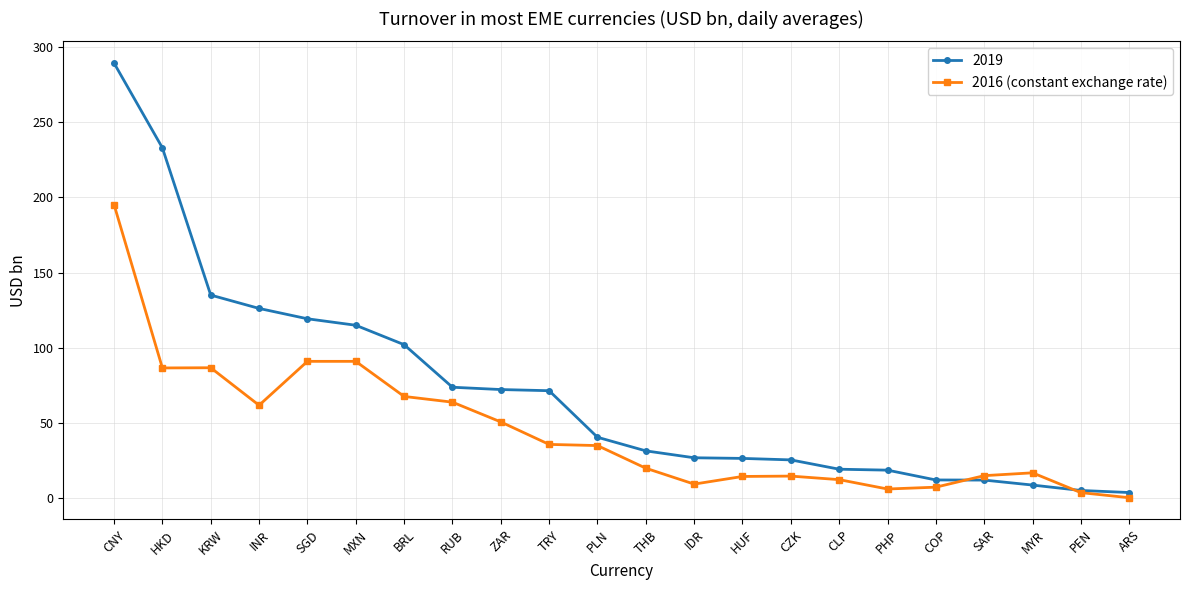

Where is 2019 nearest to the value 146?

KRW